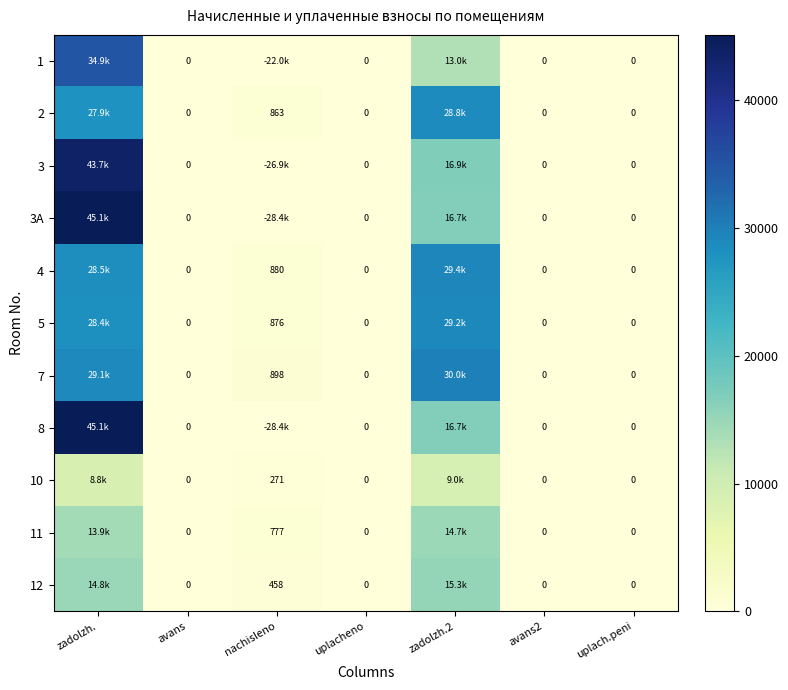

Between zadolzh.2 and uplach.peni, which series saw the biggest shift?

7